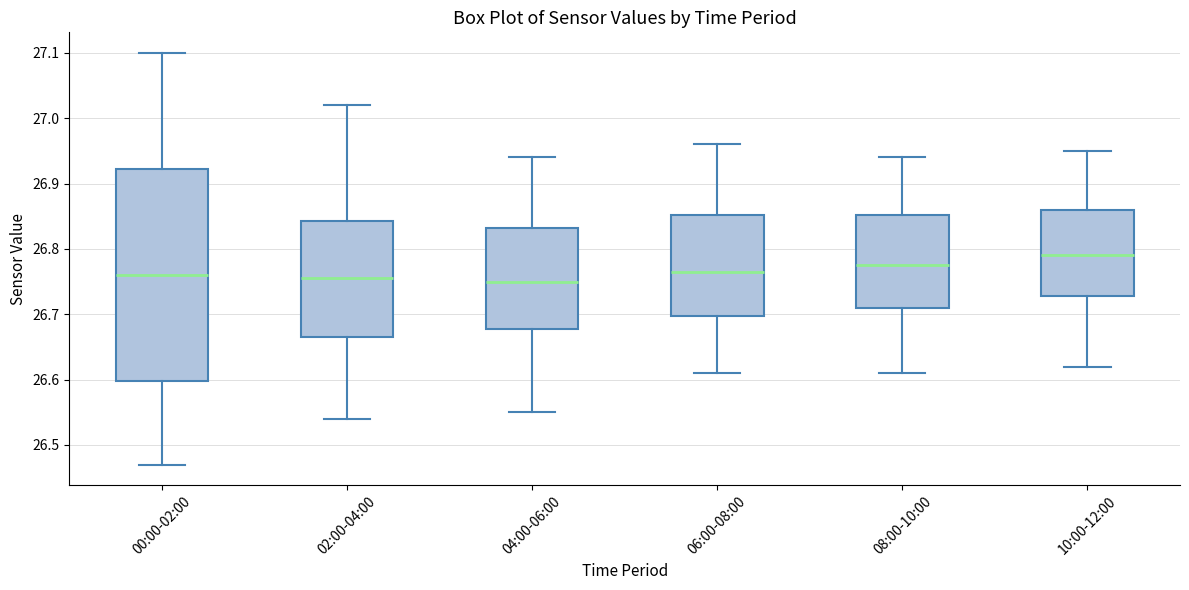

Which box has the highest median line?

10:00-12:00